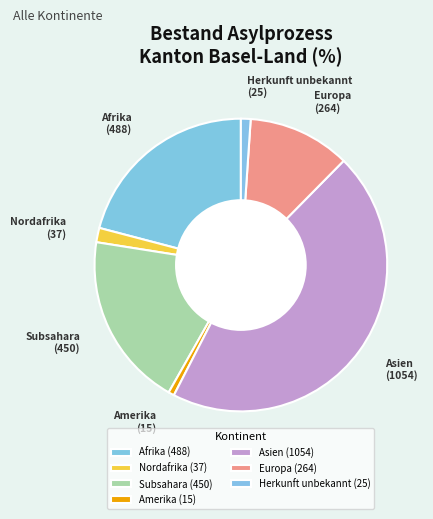

True or false: Afrika accounts for 28% of the total.

False